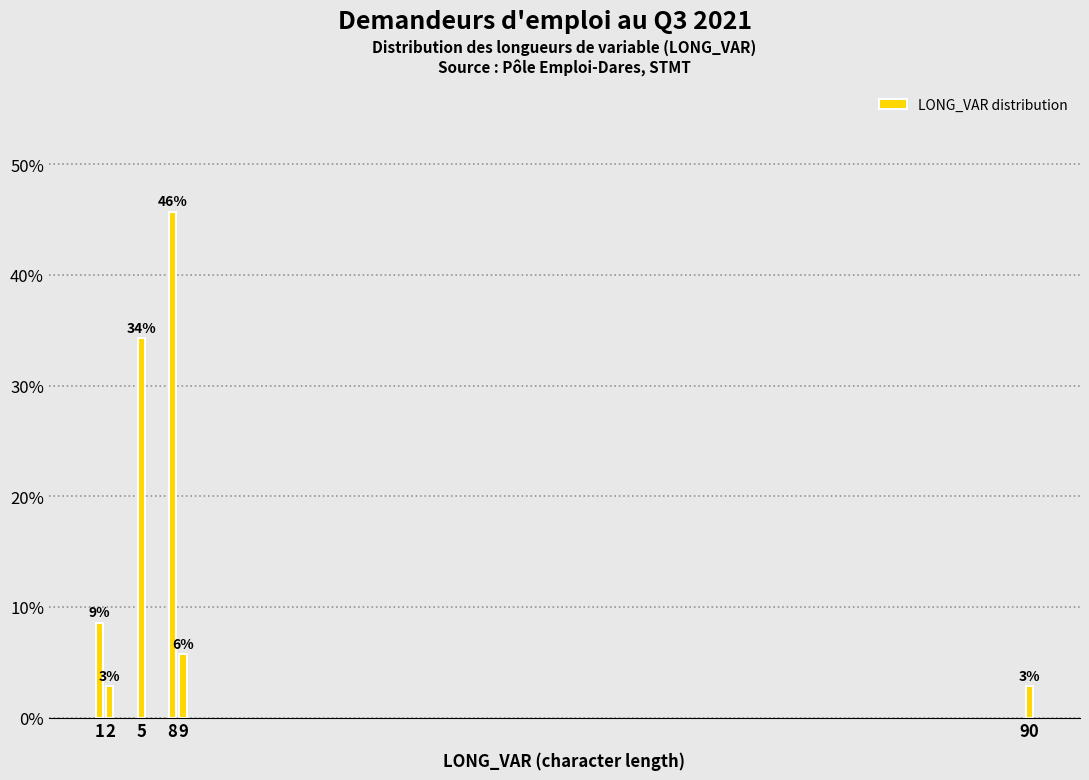

How many bars are there in total?

6